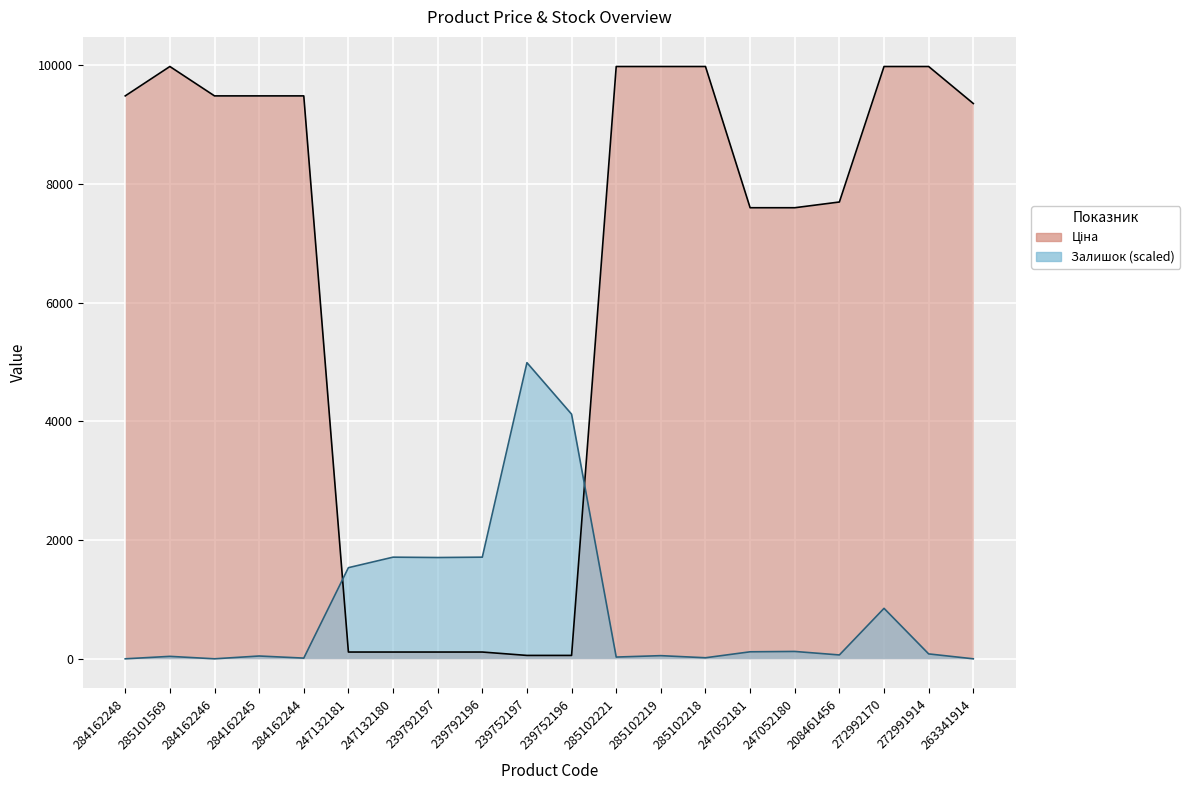

How many distinct data groups are displayed?

2